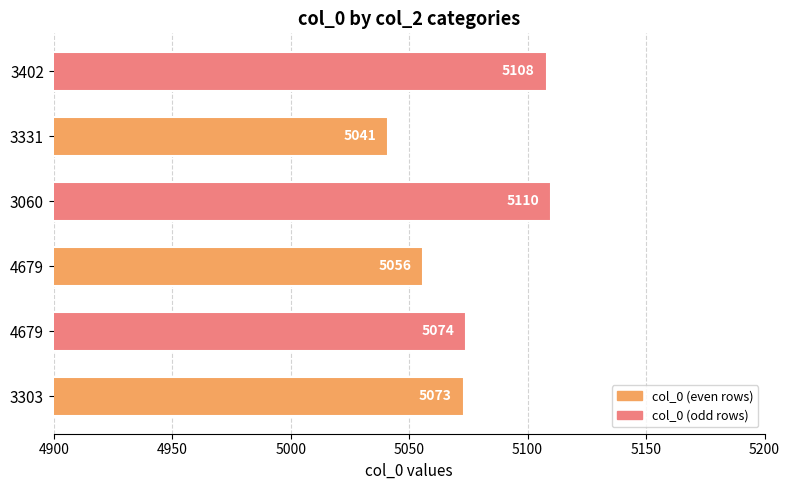

How many bars are there in total?

6